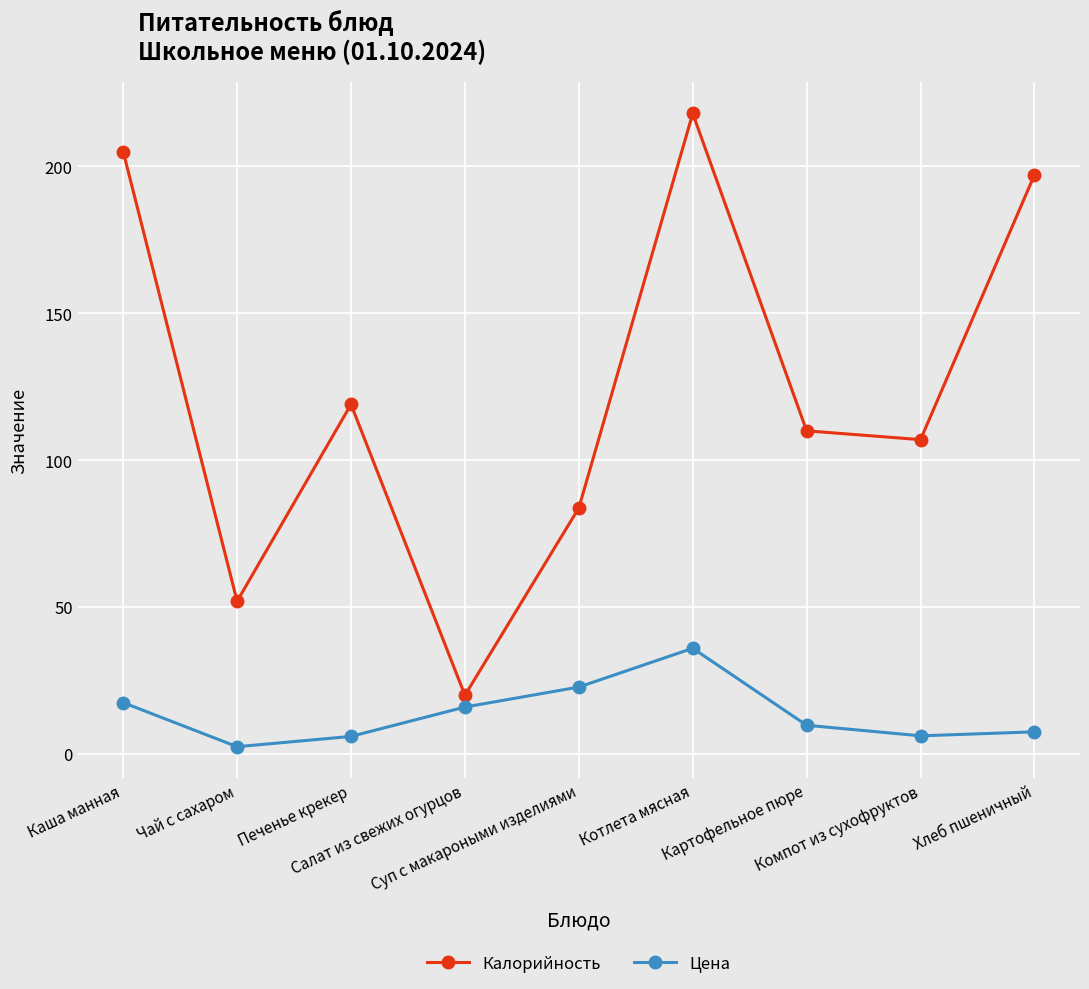

Which series has the largest range (max minus min)?

Калорийность